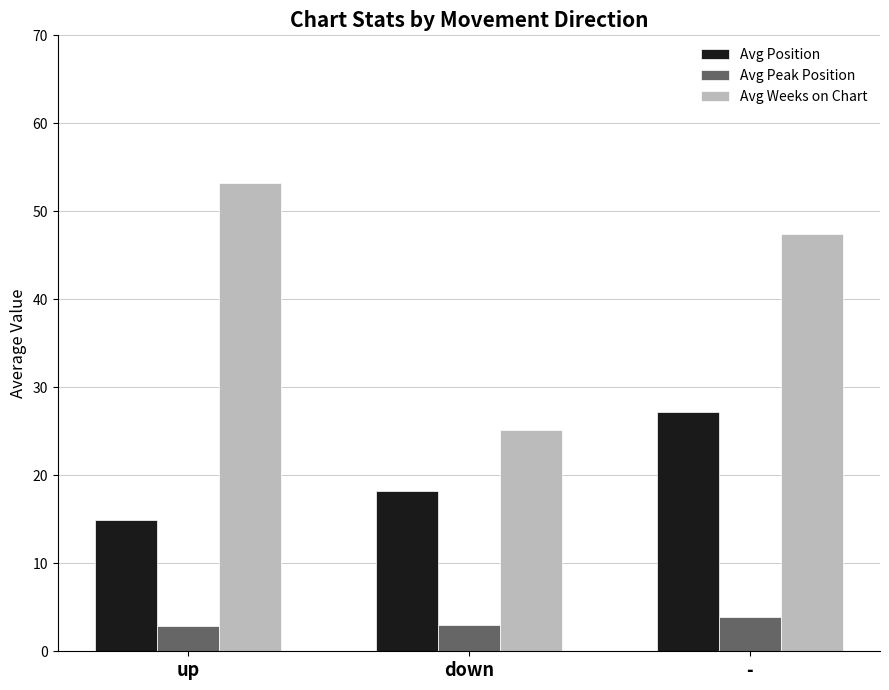

What is the sum of all Avg Weeks on Chart values?

125.8